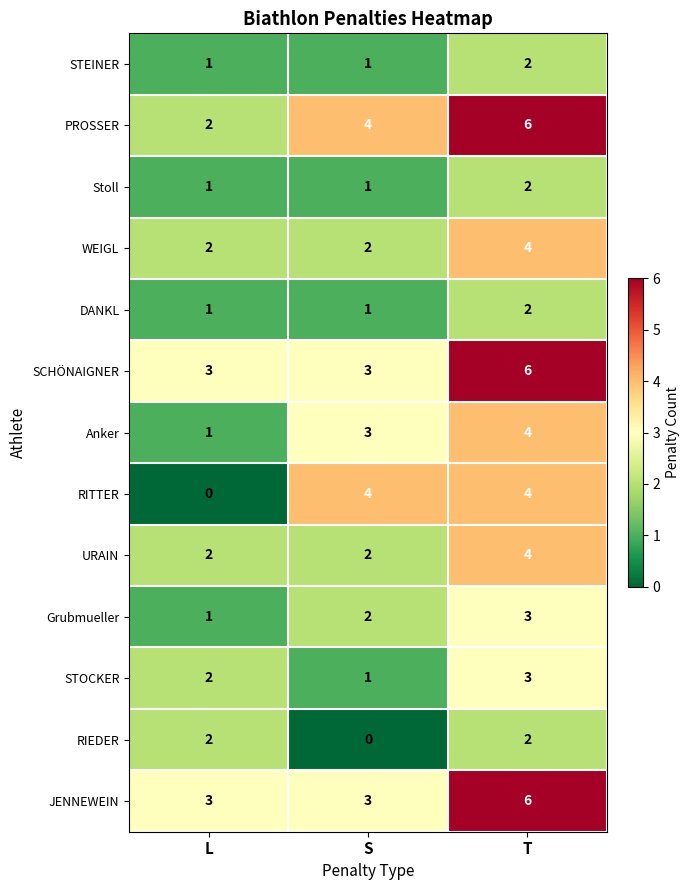

List the labels in order of Grubmueller value, smallest first.

L, S, T